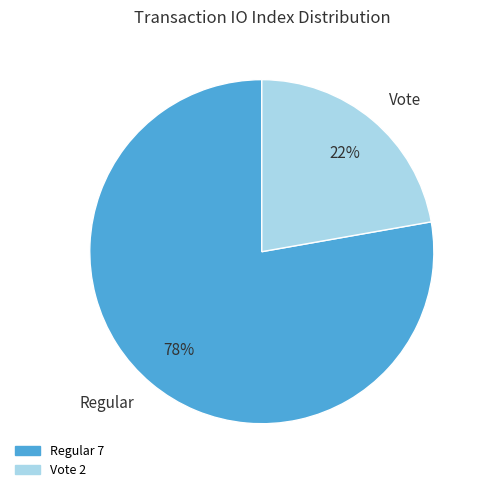

True or false: Regular accounts for 78% of the total.

True